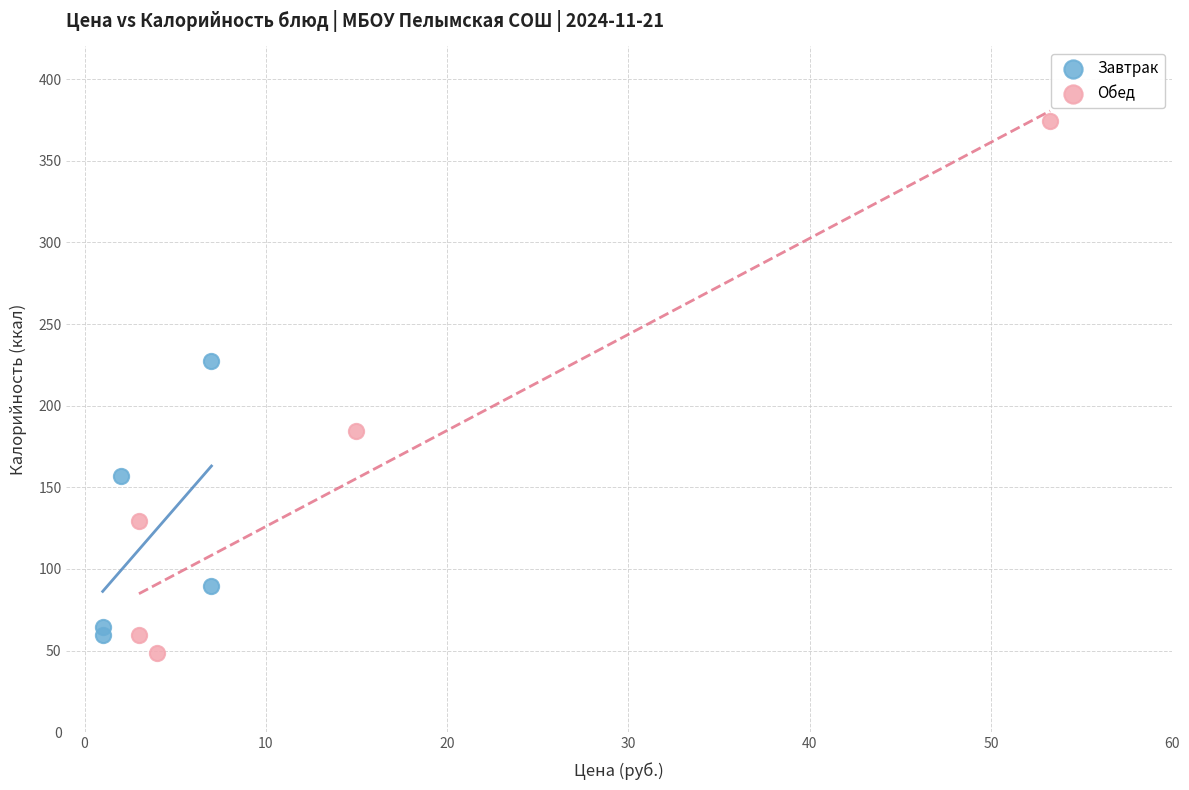

Which series reaches the minimum Y coordinate?

Обед